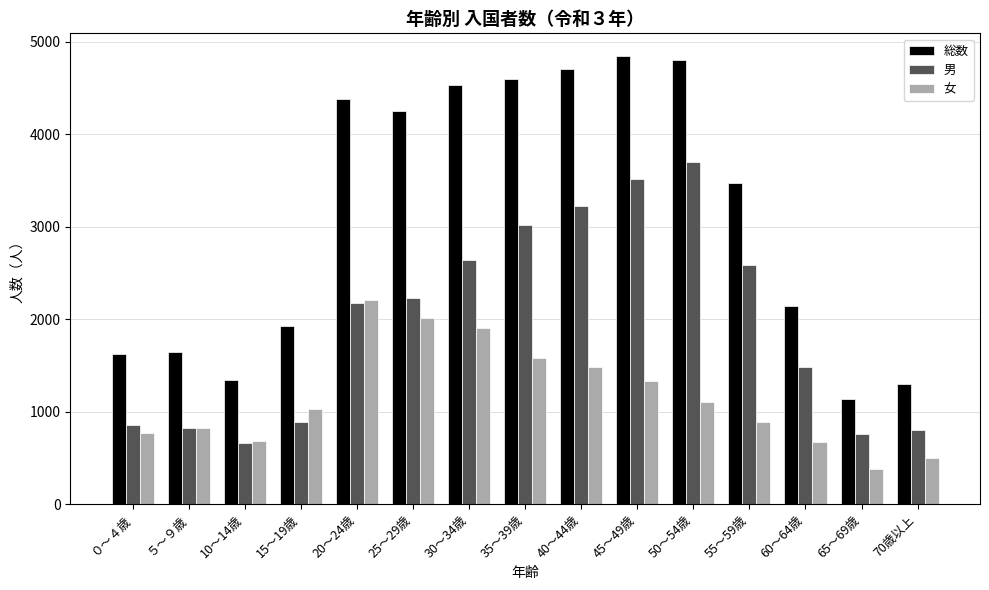

What is the spread (max minus min) of values at 55～59歳?

2587